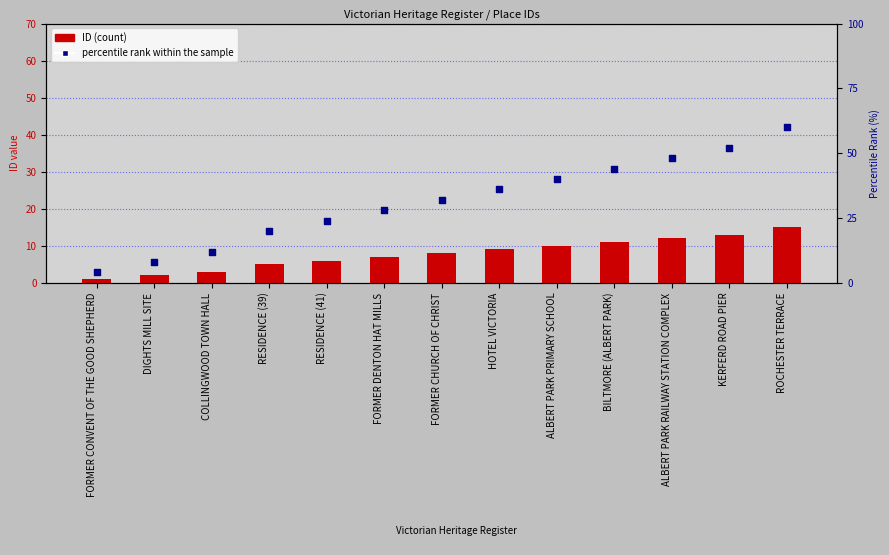

Which series has the widest spread of Y values?

percentile rank within the sample